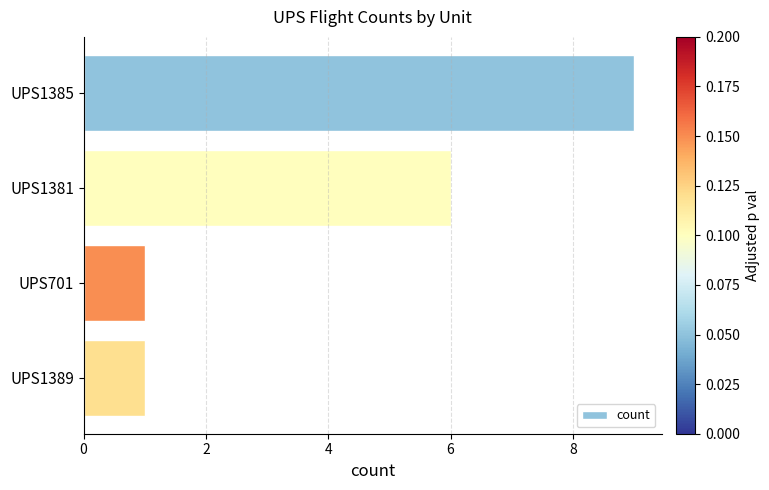

What is the maximum value shown in the chart?

9